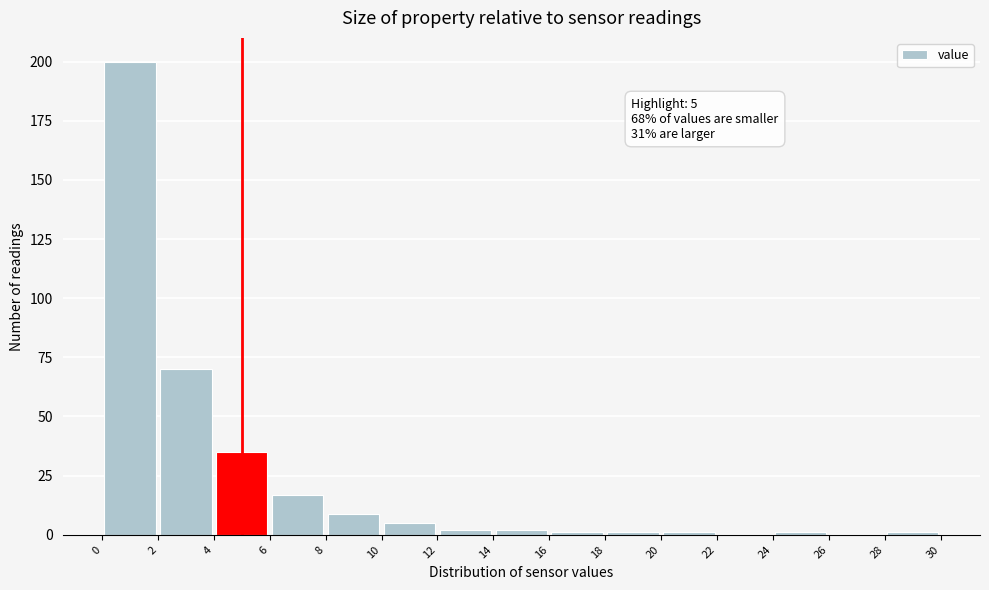

Which range on the x-axis has the tallest bar?

0 to 2